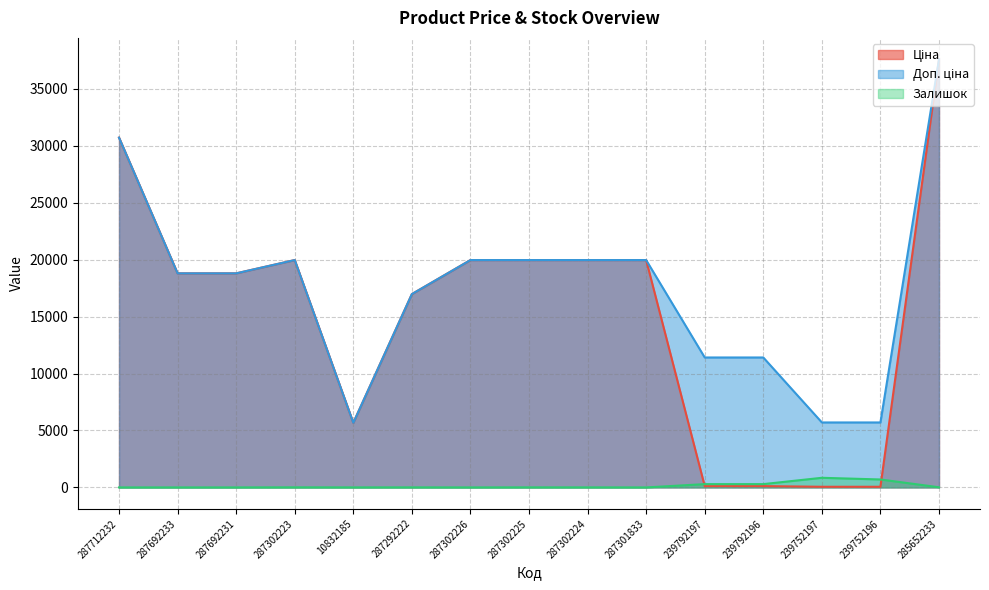

What is the difference between the Ціна values at 287692231 and 287302225?

1167.4